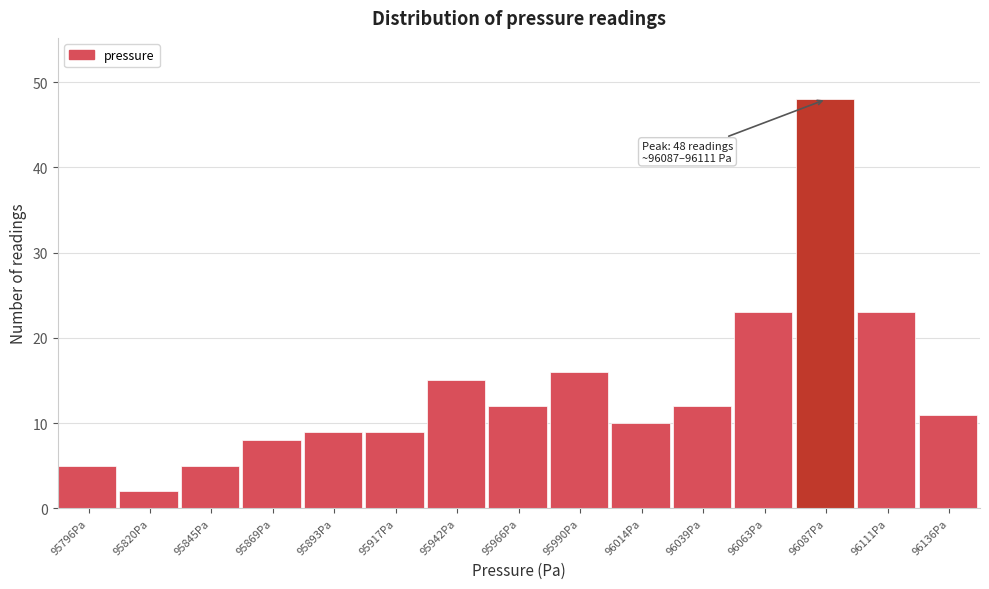

Reading right to left, what are all the values shown in this chart?

96136Pa=11	96111Pa=23	96087Pa=48	96063Pa=23	96039Pa=12	96014Pa=10	95990Pa=16	95966Pa=12	95942Pa=15	95917Pa=9	95893Pa=9	95869Pa=8	95845Pa=5	95820Pa=2	95796Pa=5